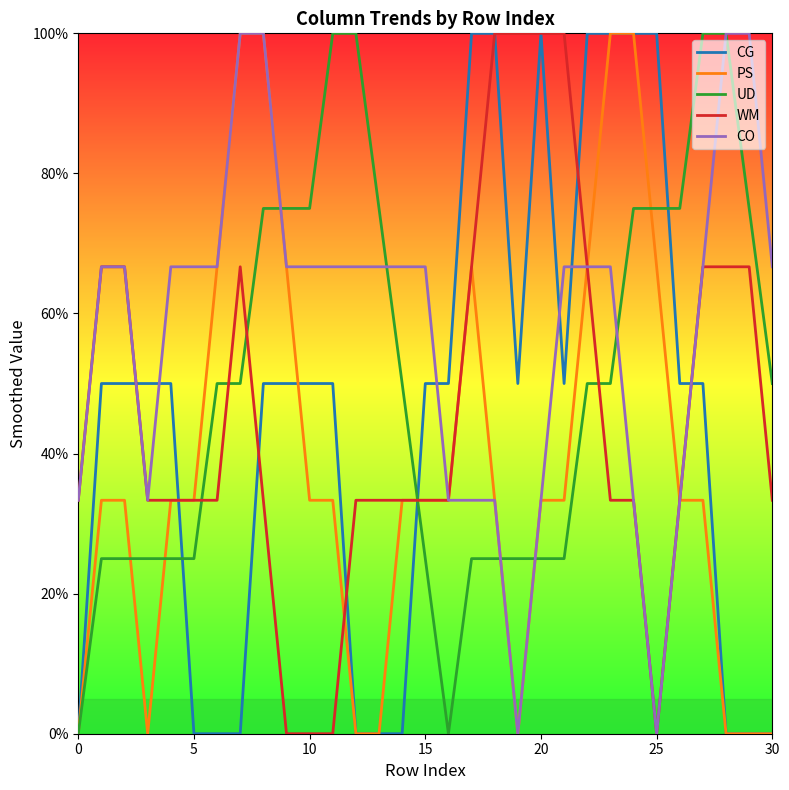

What are all the series names shown in the legend?

CG, PS, UD, WM, CO